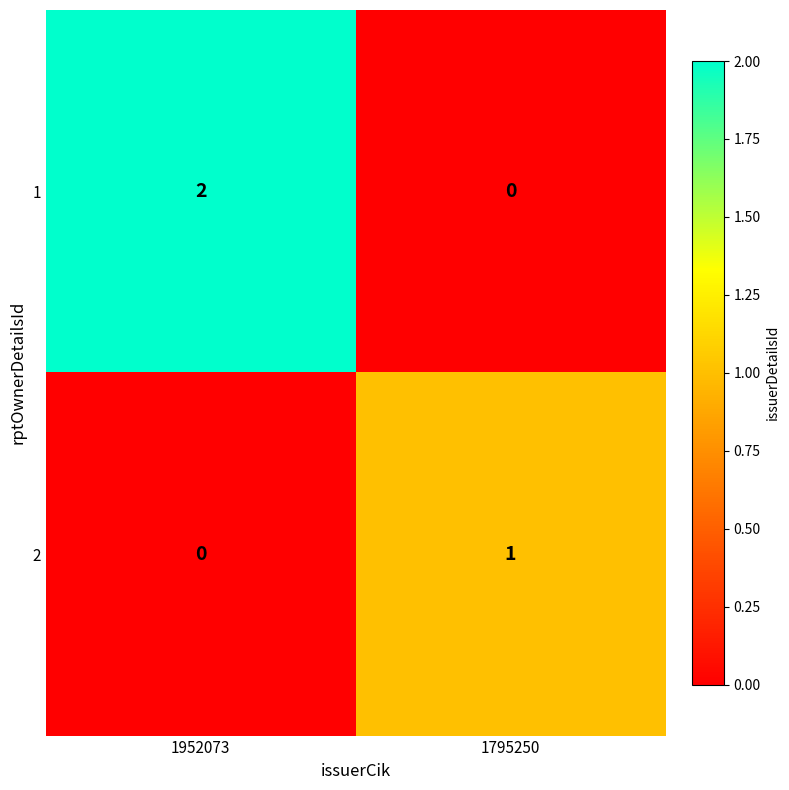

At which label does 2 reach its minimum?

1952073